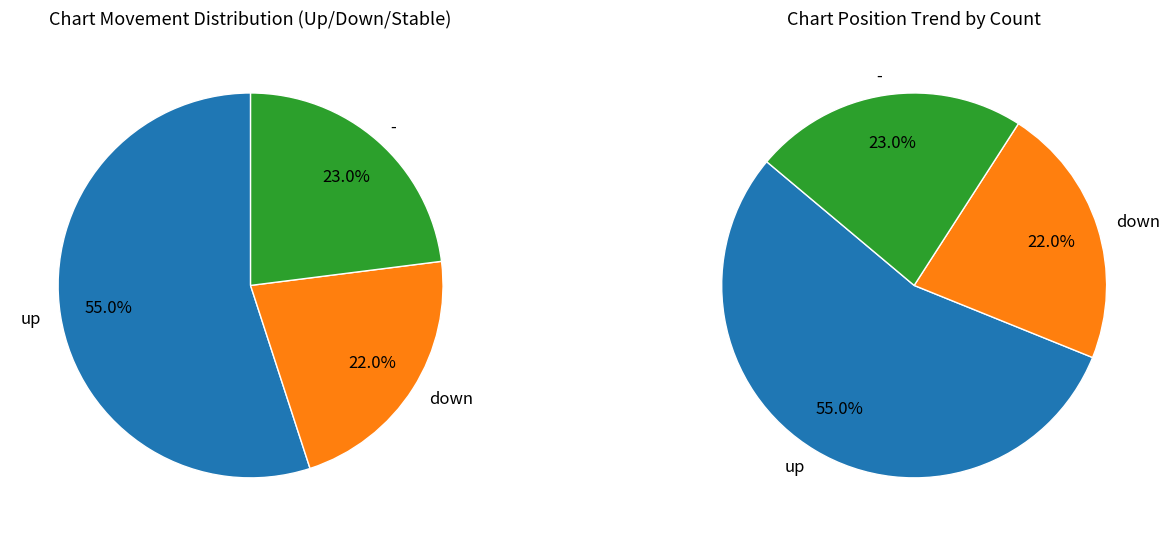

How many slices are in this pie chart?

3